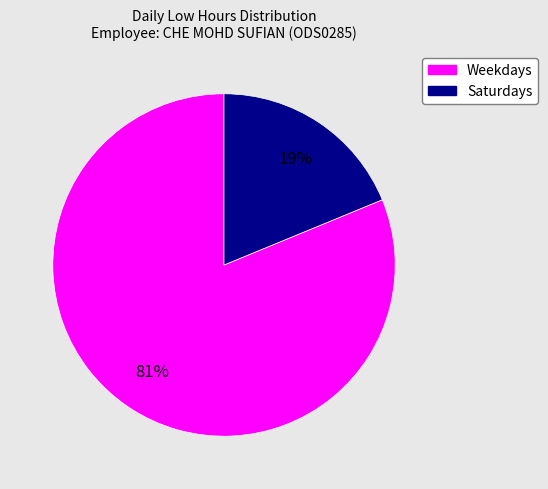

What is the smallest slice in the pie chart?

Saturdays